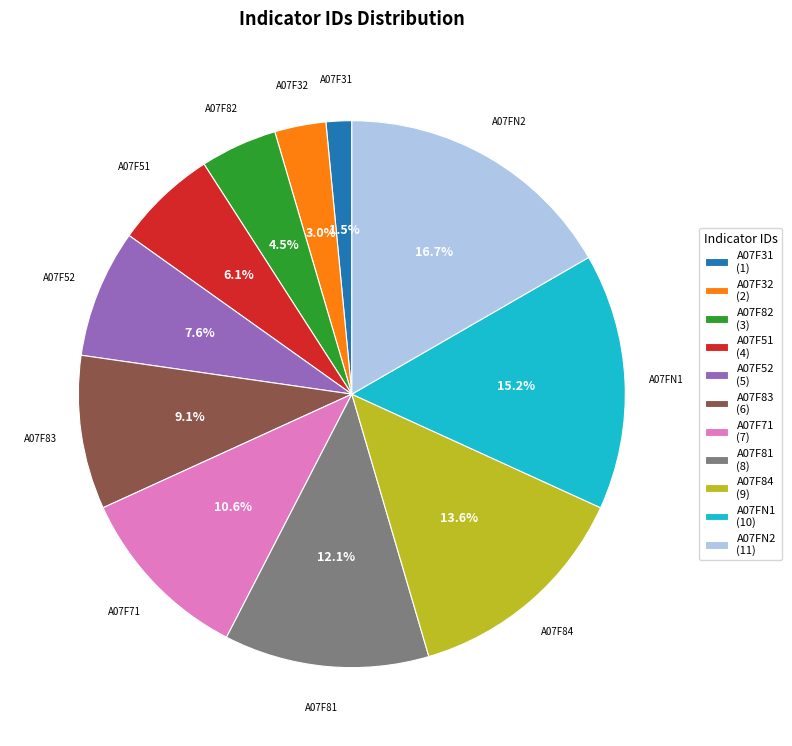

Combined, do A07F52 and A07F51 account for over 50%?

No